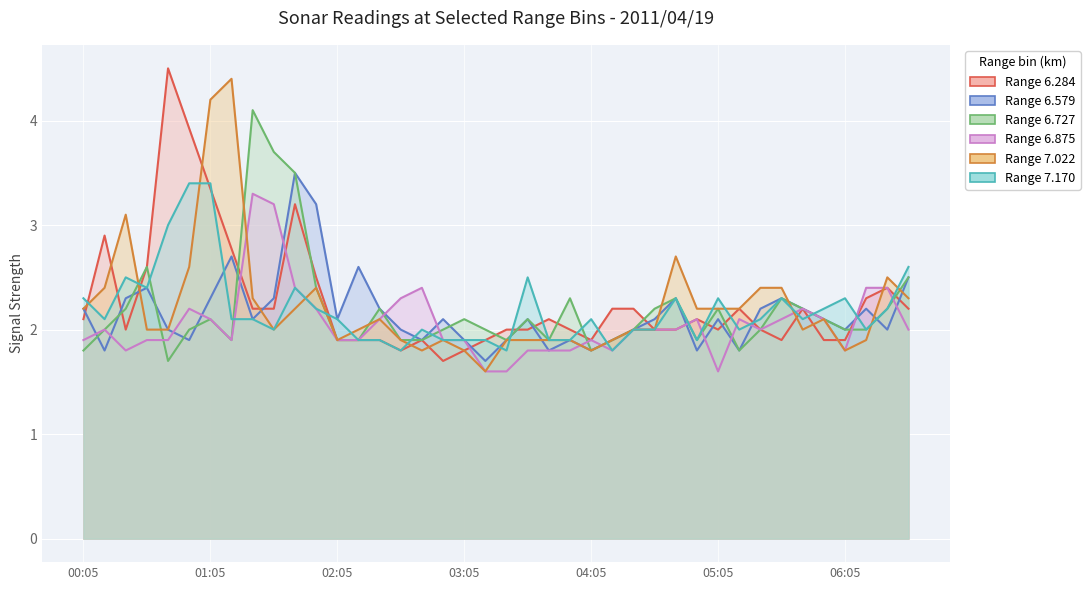

How many times do 6.875 and 6.579 cross each other?

16